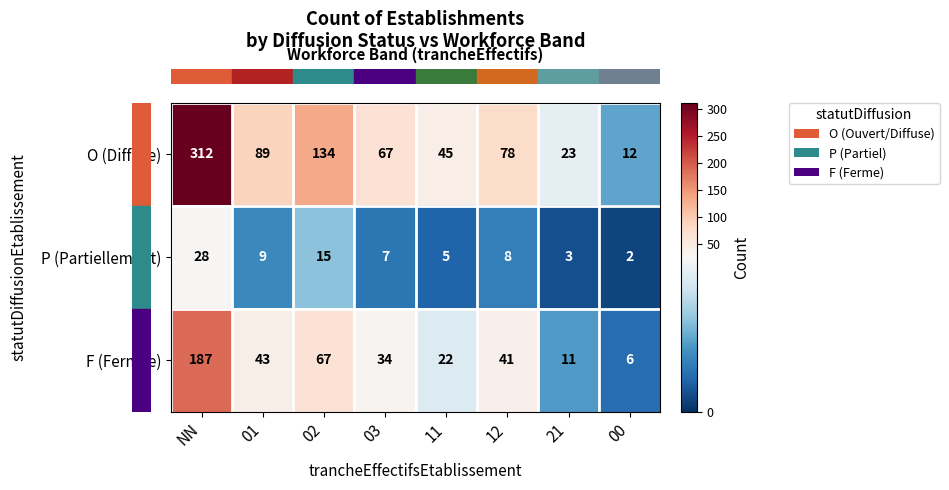

At which category is the sum across all series the highest?

NN